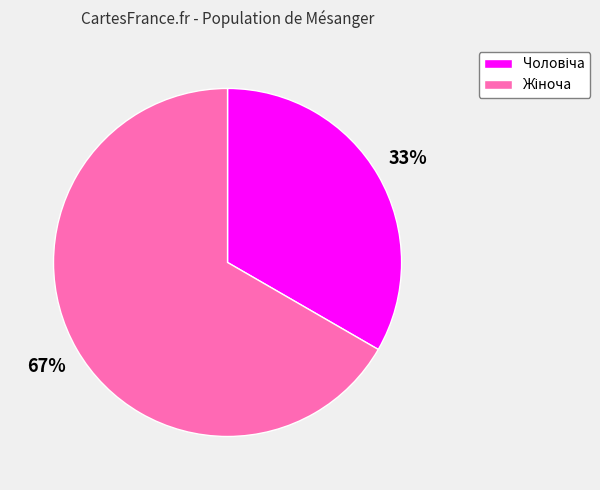

To the nearest percent, what is the average slice percentage?

50%